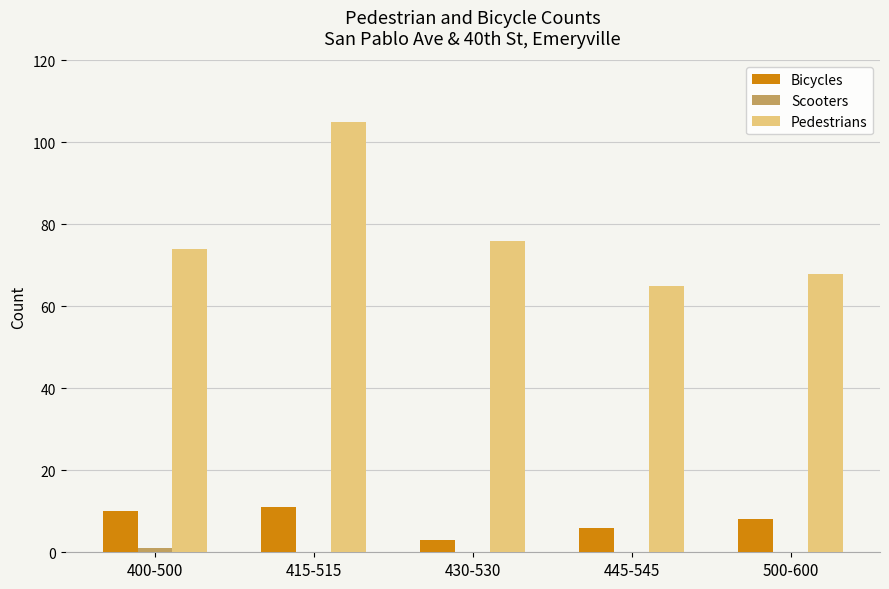

Between 415-515 and 445-545, which series saw the biggest shift?

Pedestrians